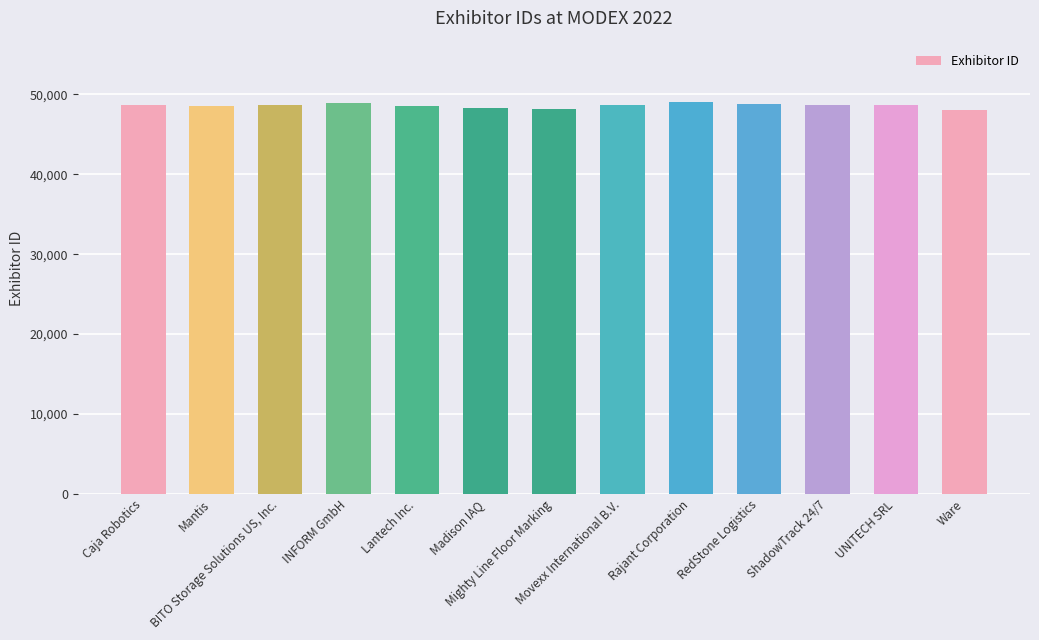

Are the bars horizontal?

No